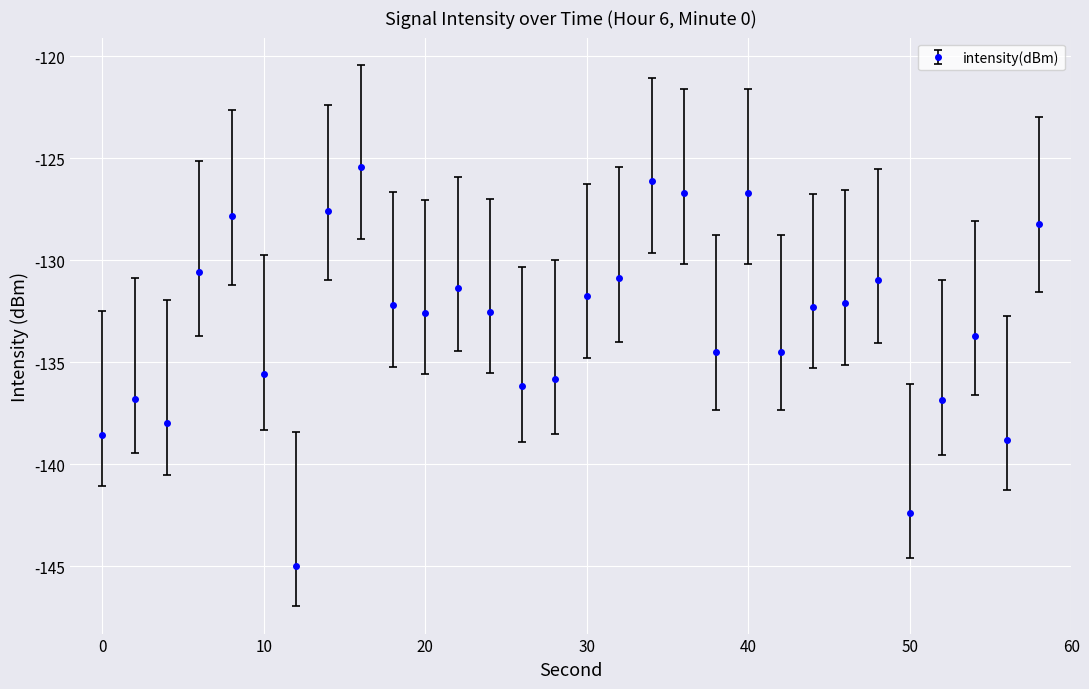

What is the difference between the maximum and minimum values?

19.5